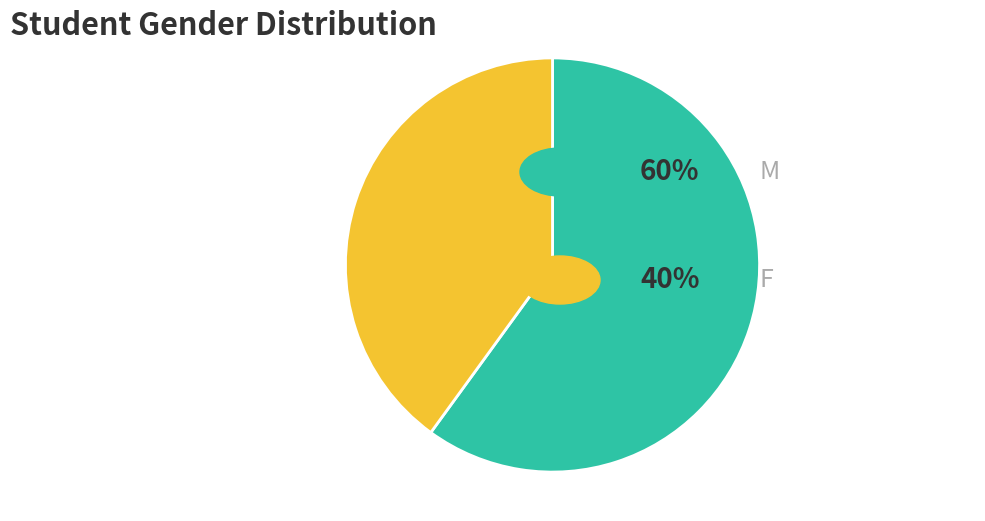

Does any single category account for the majority?

Yes